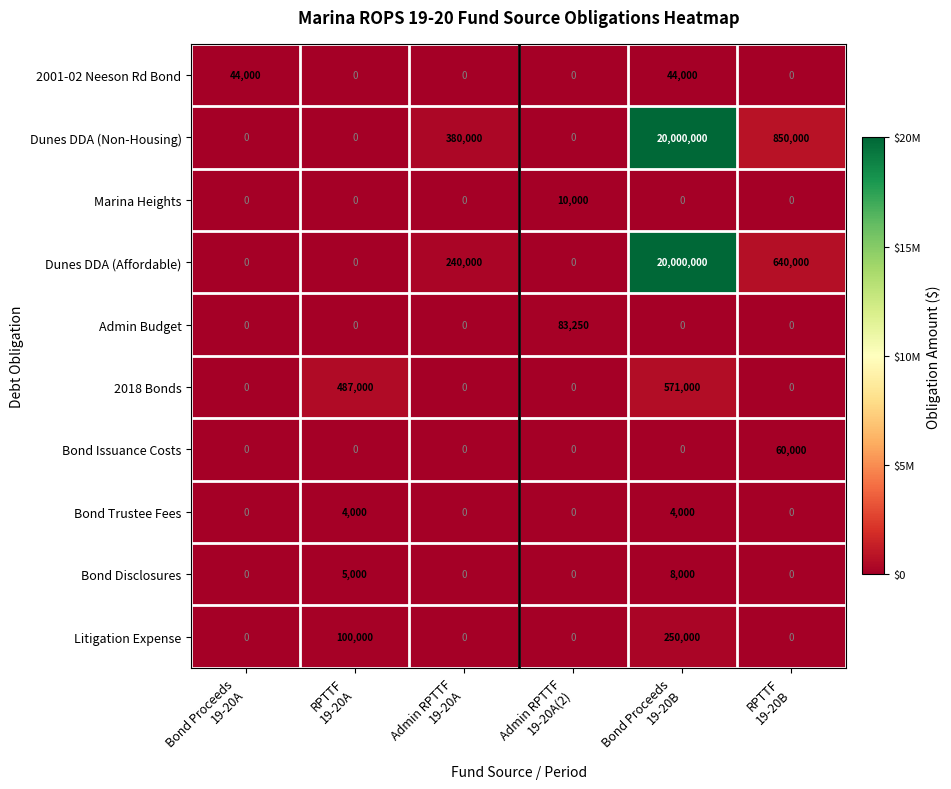

What is the highest value of the Marina Heights series?

10000